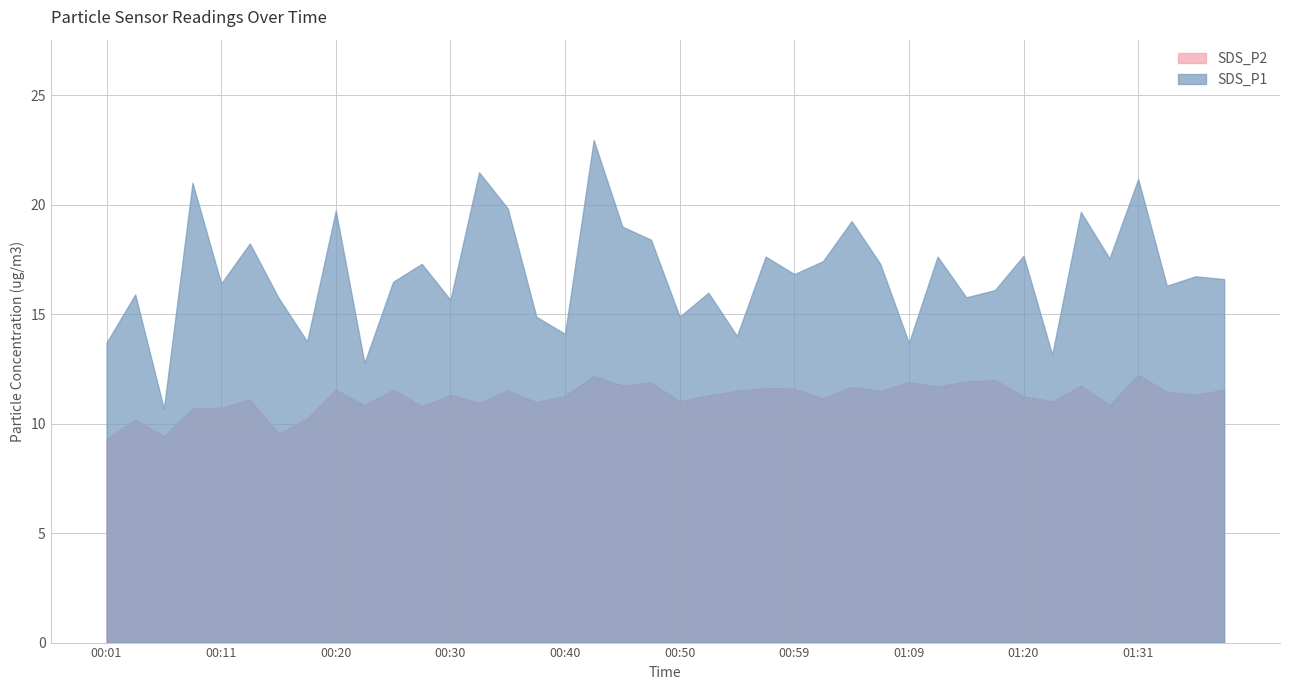

Reading left to right, list all the values displayed in this chart.

SDS_P1: 00:01=13.7	00:03=15.9	00:06=10.7	00:08=21.0	00:11=16.4	00:13=18.2	00:15=15.8	00:18=13.8	00:20=19.7	00:23=12.8	00:25=16.5	00:28=17.3	00:30=15.7	00:33=21.5	00:35=19.8	00:37=14.9	00:40=14.1	00:42=22.9	00:45=19.0	00:47=18.4	00:50=14.9	00:52=16.0	00:55=14.0	00:57=17.6	00:59=16.8	01:02=17.4	01:04=19.2	01:07=17.3	01:09=13.7	01:12=17.6	01:14=15.8	01:17=16.1	01:20=17.7	01:22=13.2	01:25=19.7	01:28=17.6	01:31=21.2	01:33=16.3	01:36=16.7	01:38=16.6
SDS_P2: 00:01=9.3	00:03=10.2	00:06=9.4	00:08=10.7	00:11=10.7	00:13=11.1	00:15=9.6	00:18=10.2	00:20=11.6	00:23=10.8	00:25=11.6	00:28=10.8	00:30=11.3	00:33=10.9	00:35=11.5	00:37=11.0	00:40=11.3	00:42=12.2	00:45=11.8	00:47=11.9	00:50=11.0	00:52=11.3	00:55=11.5	00:57=11.6	00:59=11.6	01:02=11.2	01:04=11.7	01:07=11.5	01:09=11.9	01:12=11.7	01:14=11.9	01:17=12.0	01:20=11.2	01:22=11.0	01:25=11.7	01:28=10.8	01:31=12.2	01:33=11.4	01:36=11.3	01:38=11.6